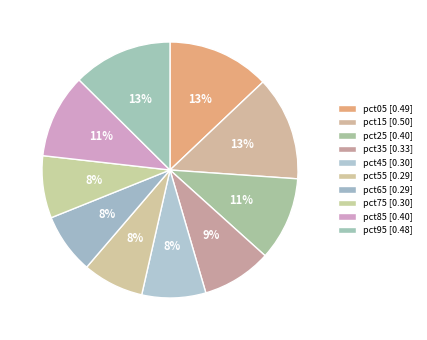

How many slices are in this pie chart?

10